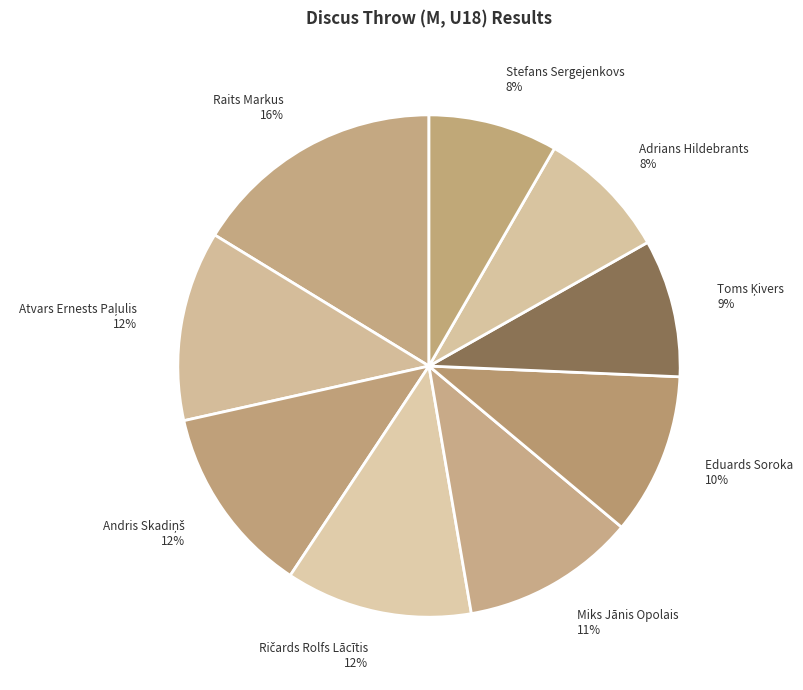

To the nearest percent, what is the average slice percentage?

11%